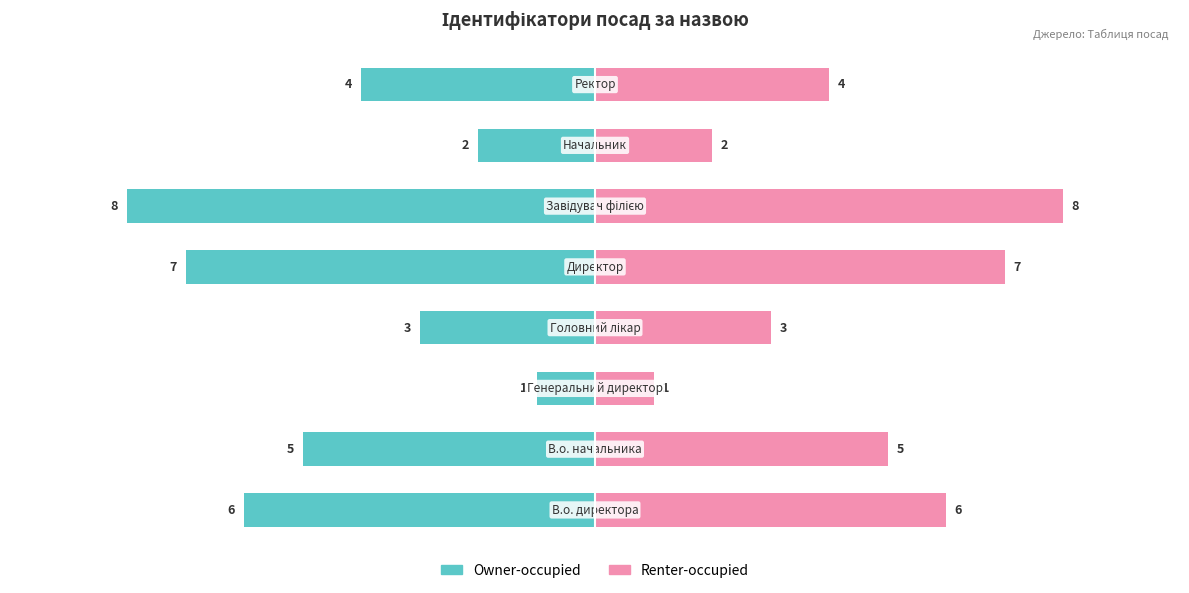

What is the difference between the maximum and minimum values in the Owner-occupied series?

7